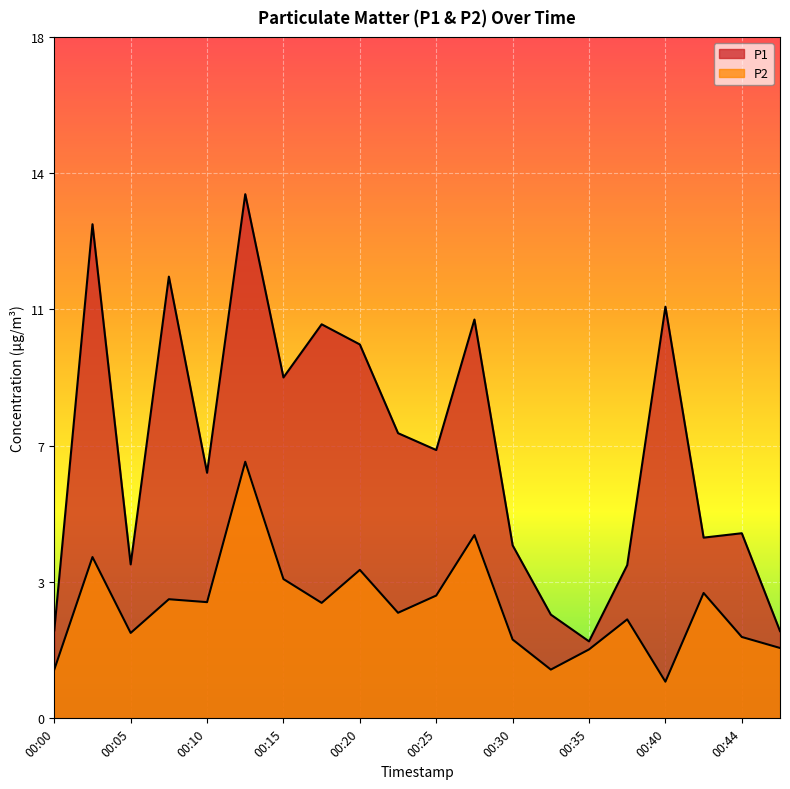

What is the approximate value of P1 at 00:32?

2.8